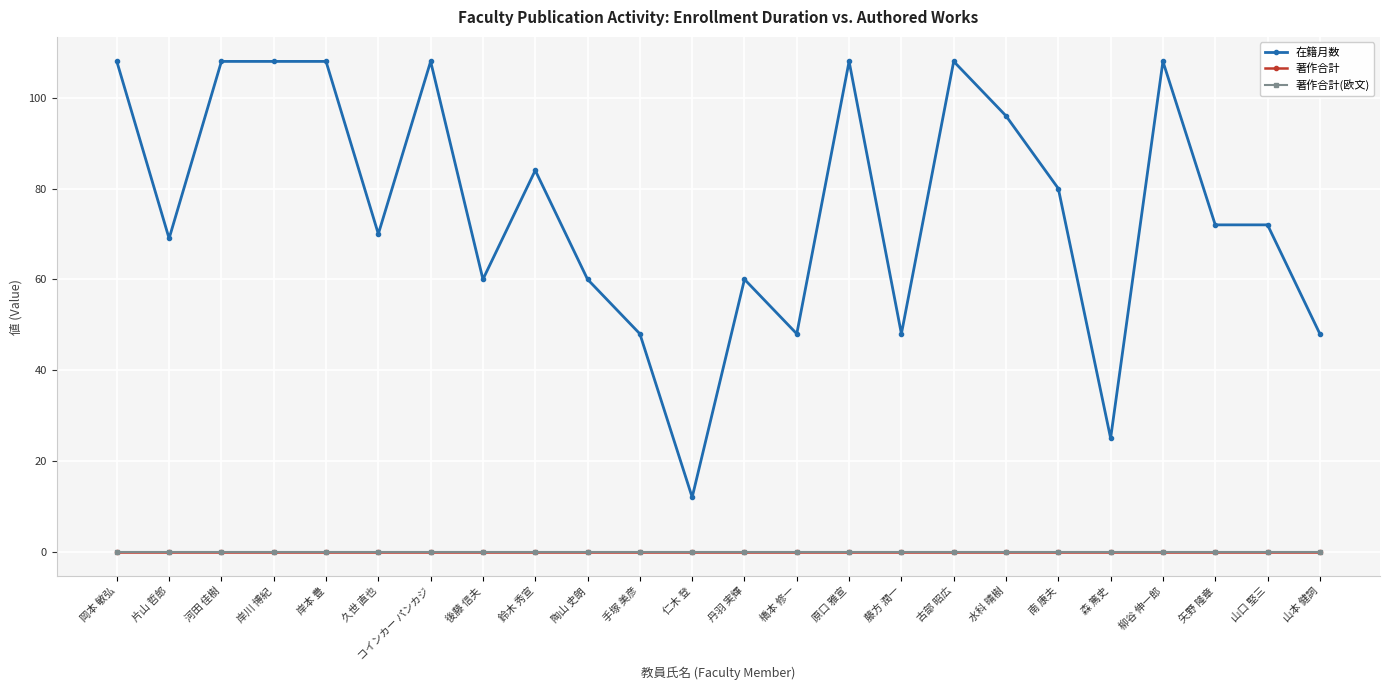

List the series in order of their peak value, highest first.

在籍月数, 著作合計, 著作合計(欧文)